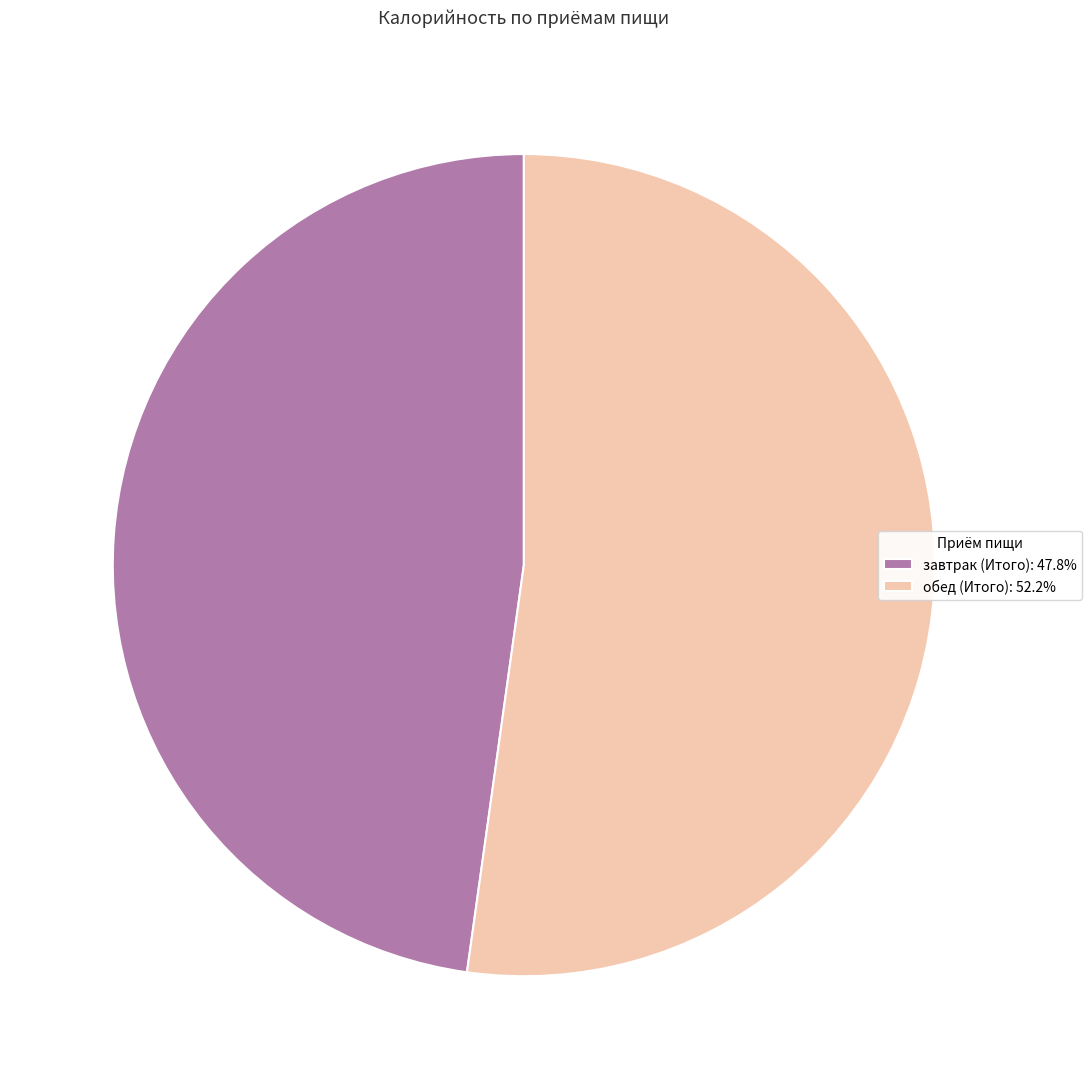

Combined, do обед (Итого): 52.2% and завтрак (Итого): 47.8% account for over 50%?

Yes